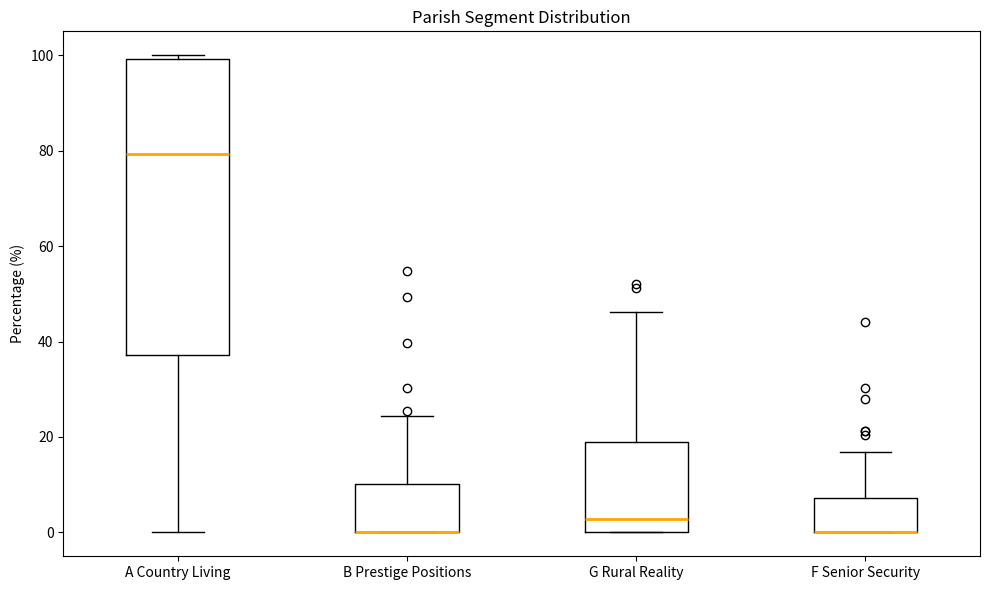

Where is the upper edge of the box for A Country Living on the y-axis? The values are not printed on the chart, so give them approximately, as read against the axis.

100